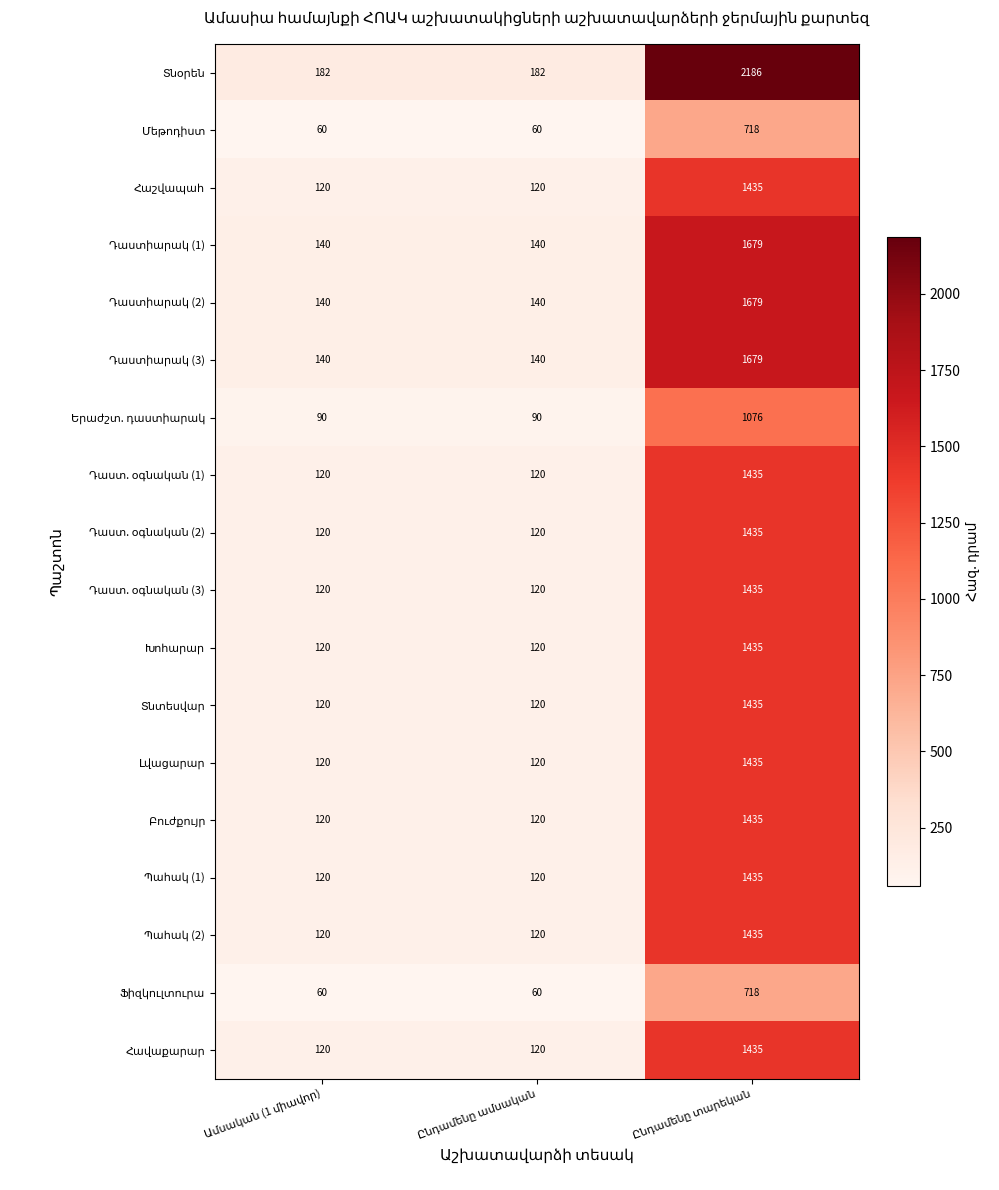

What is the maximum value shown in the chart?

2186